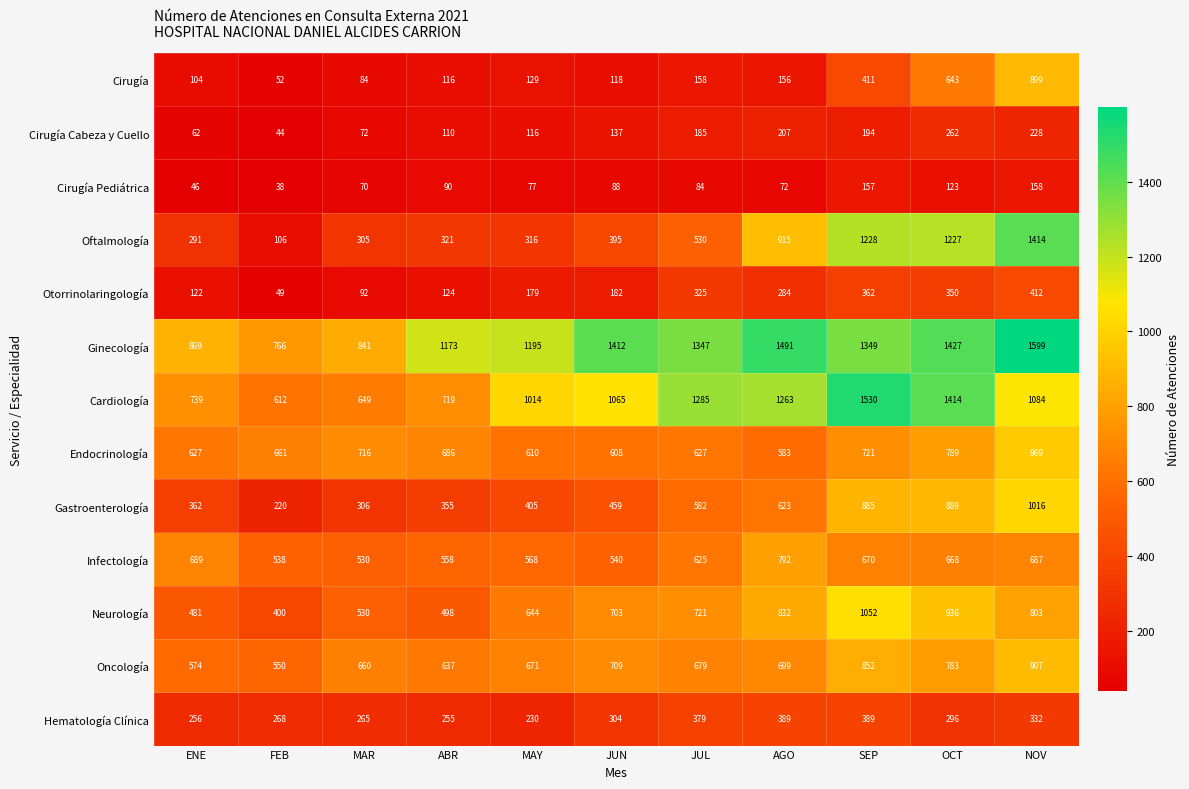

What is the difference between the Gastroenterología values at FEB and JUL?

362